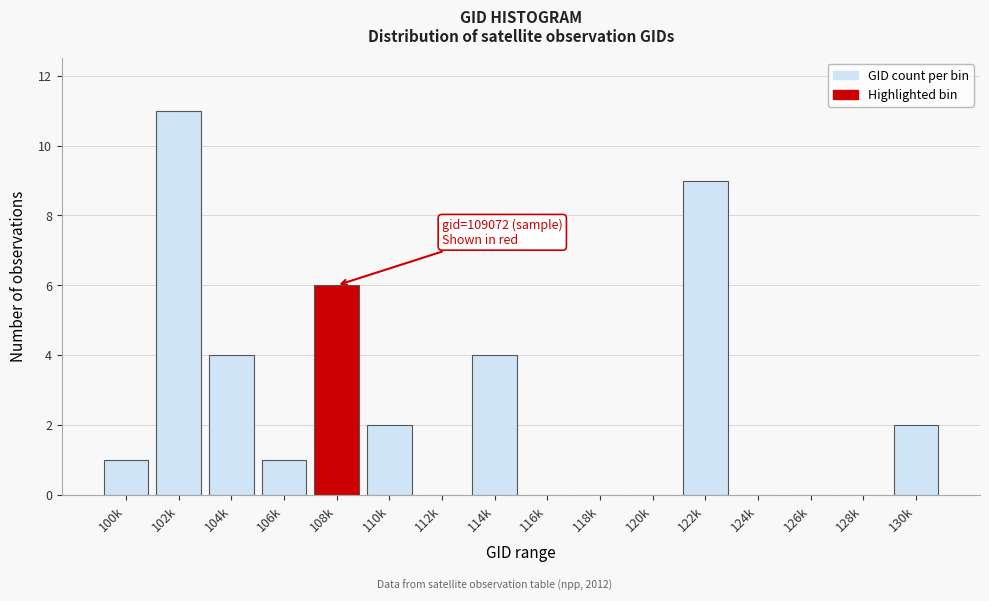

Reading right to left, list all the values displayed in this chart.

130k=2	128k=0	126k=0	124k=0	122k=9	120k=0	118k=0	116k=0	114k=4	112k=0	110k=2	108k=6	106k=1	104k=4	102k=11	100k=1